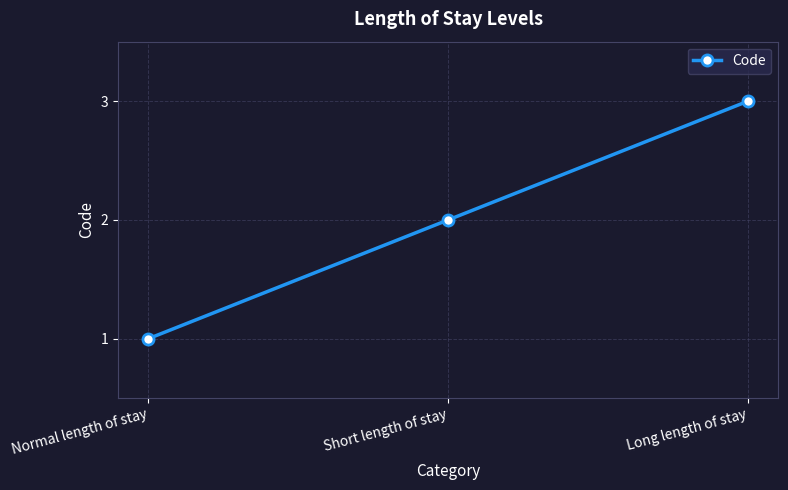

The chart shows a value of 3 at Short length of stay. True or false?

False